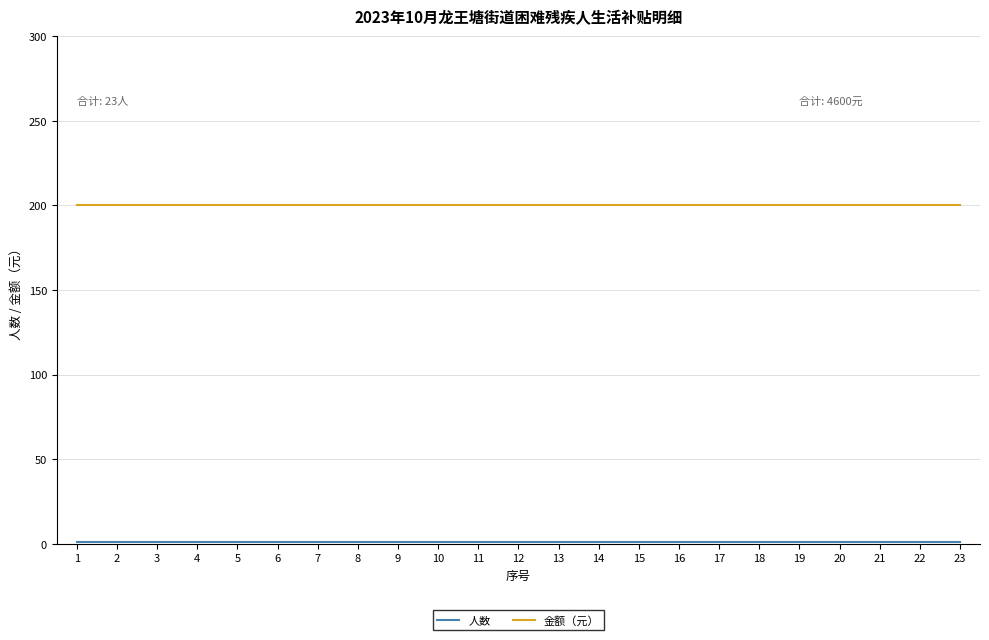

Which series has the largest total across all categories?

金额（元）